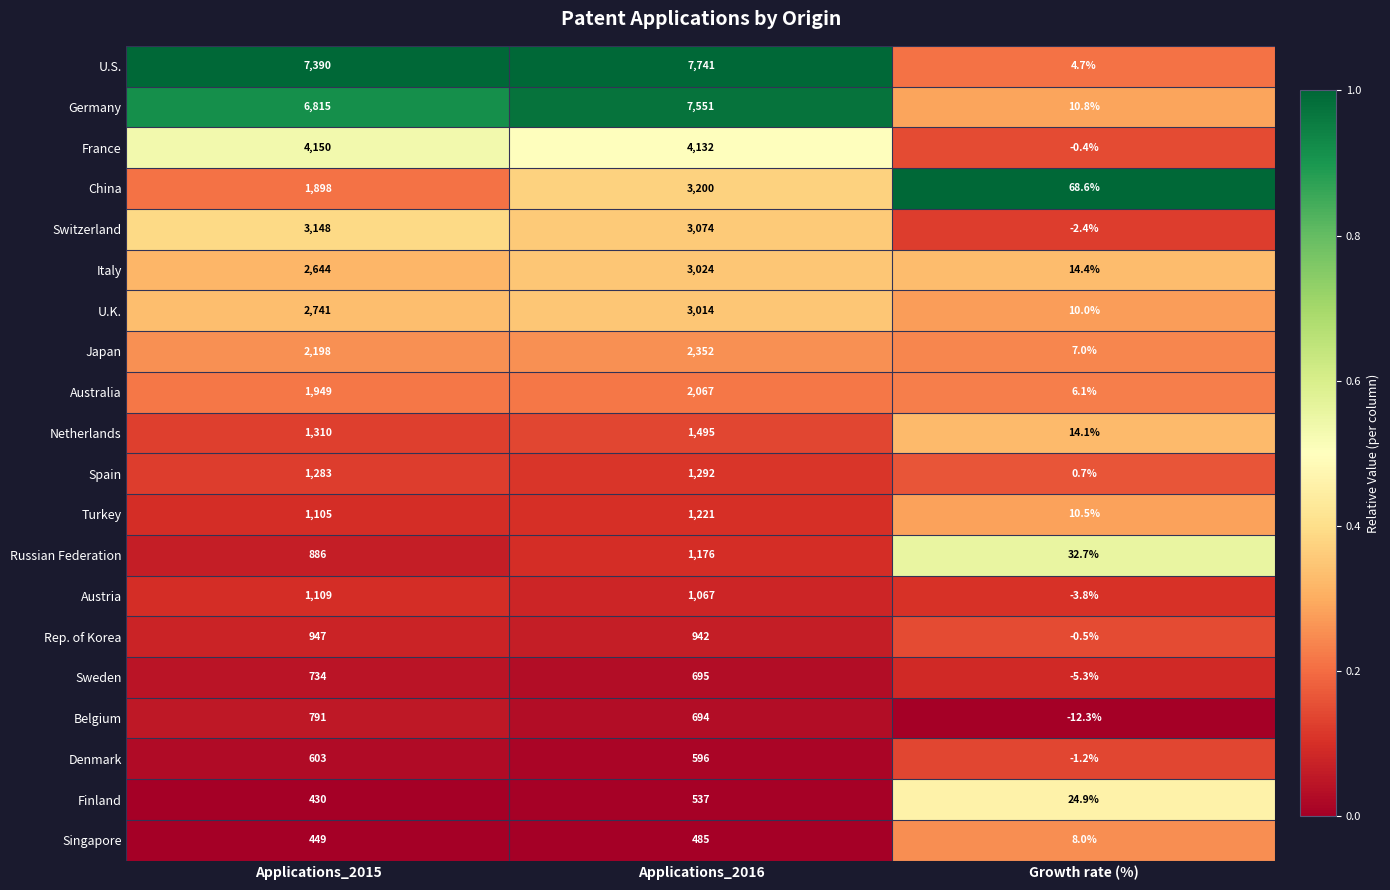

Which series has the widest spread of values?

U.S.